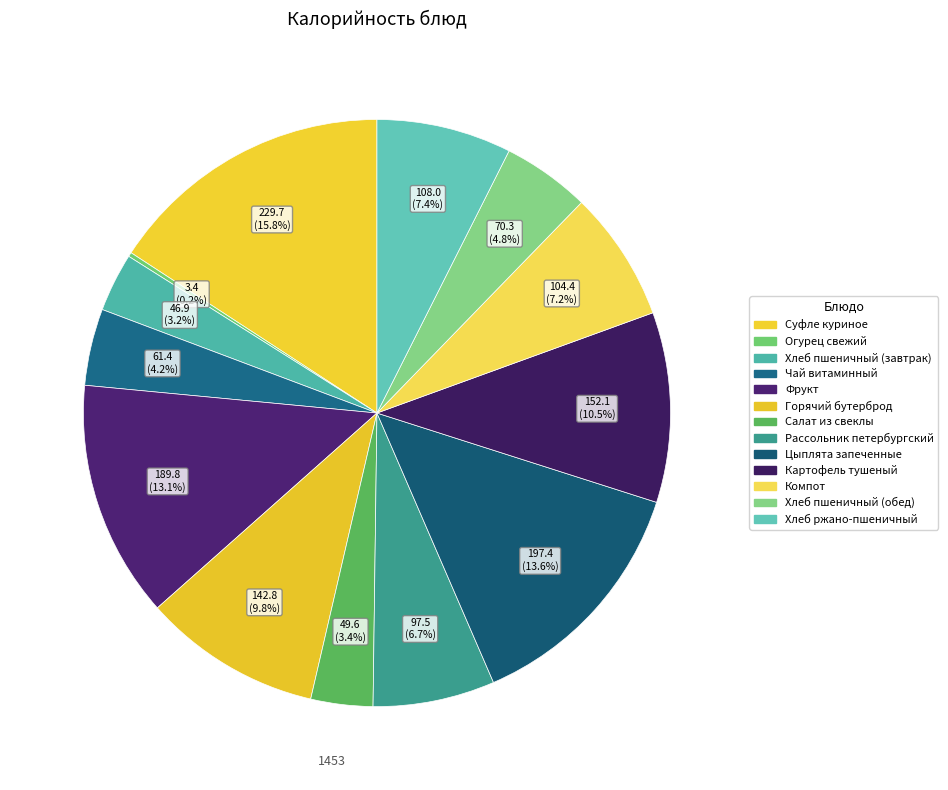

How many slices are in this pie chart?

13